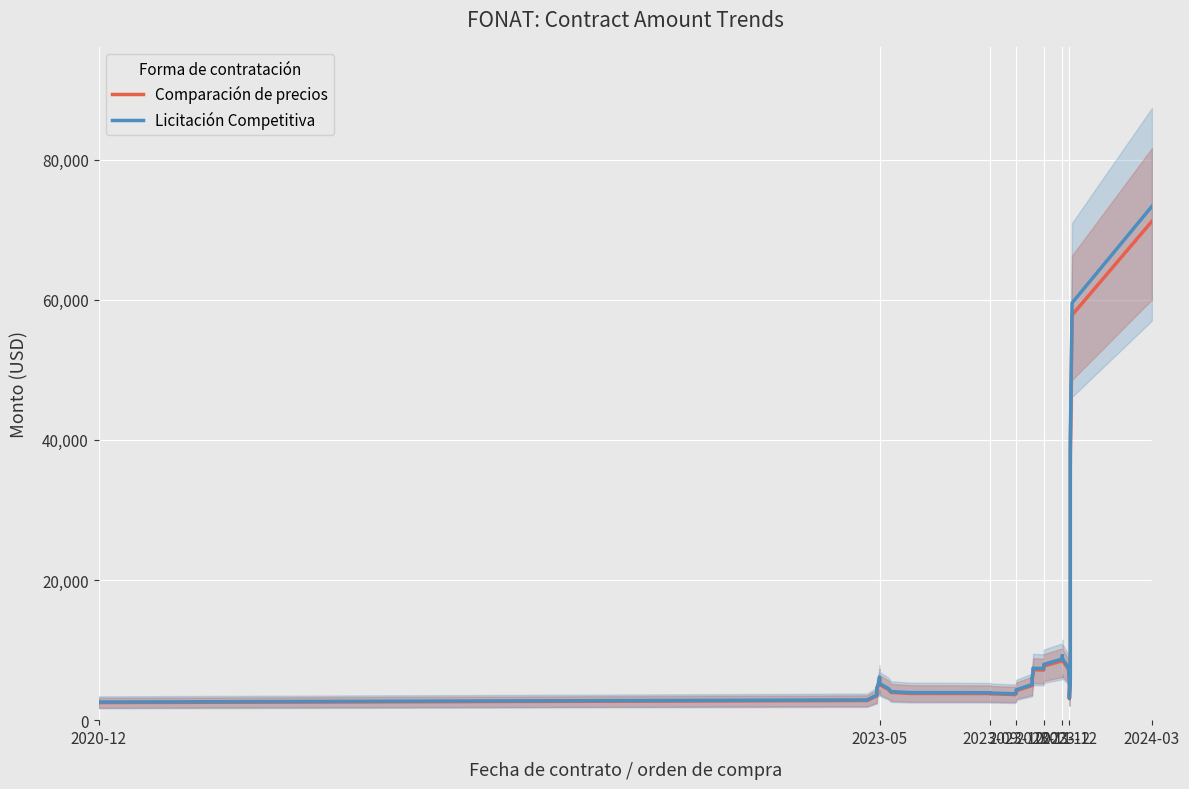

Rank the series by their maximum value, from lowest to highest.

Comparación de precios, Licitación Competitiva